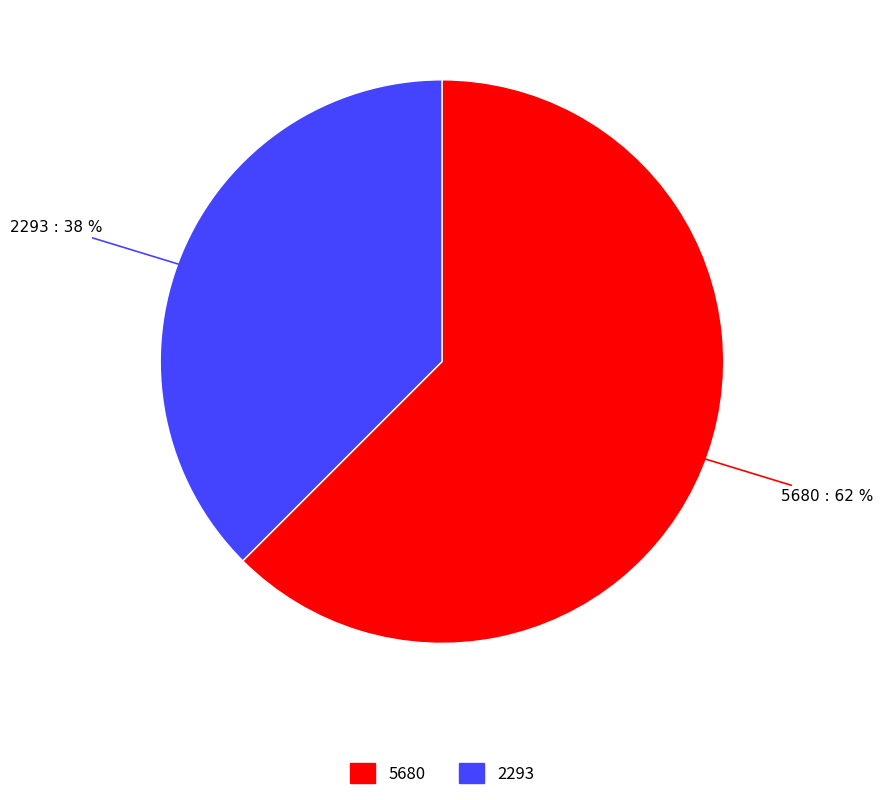

Is the sum of 2293 and 5680 greater than half?

Yes